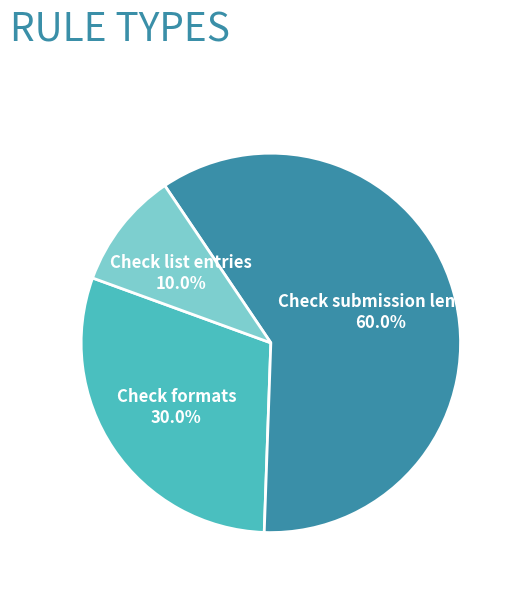

Which category accounts for the majority?

Check submission length